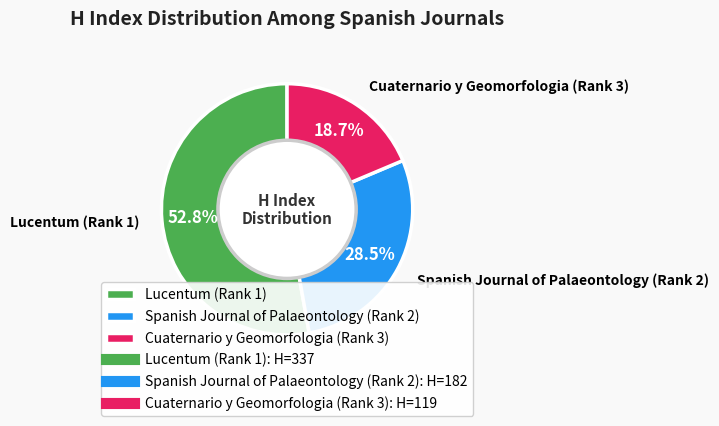

What is the largest slice in the pie chart?

Lucentum (Rank 1)